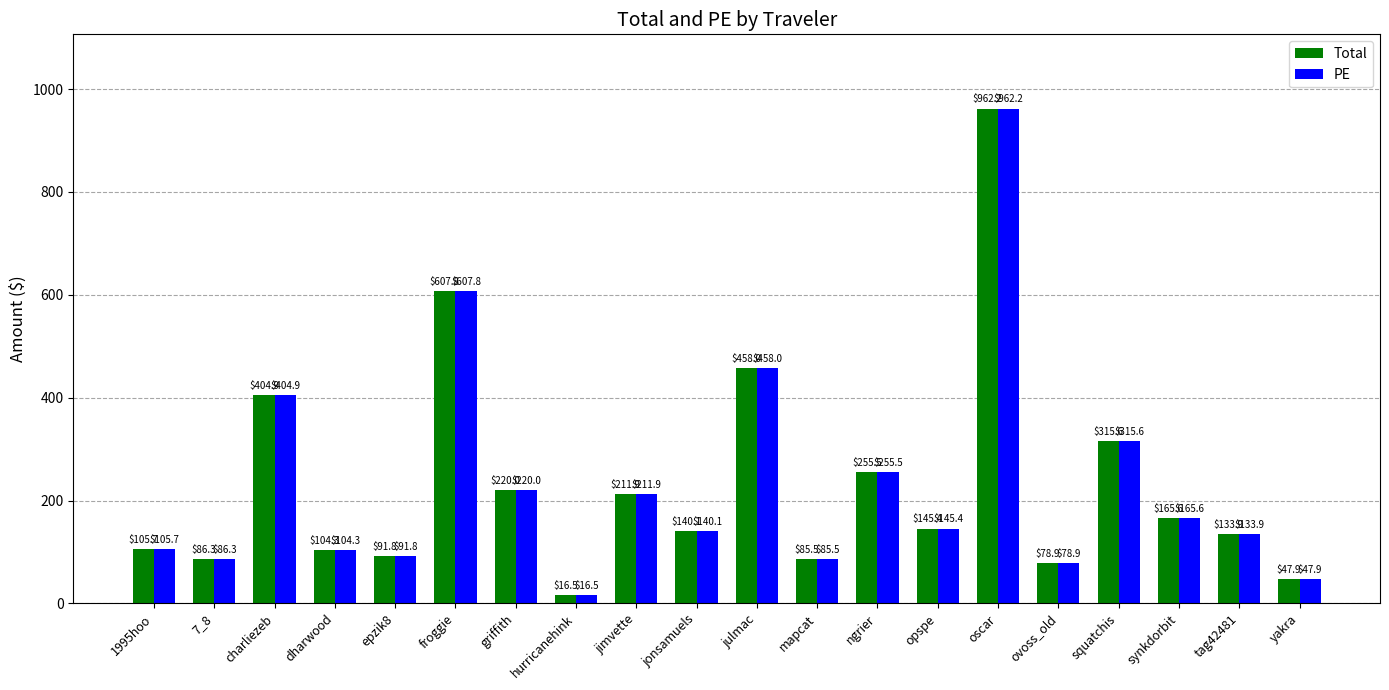

List the labels in order of Total value, smallest first.

hurricanehink, yakra, ovoss_old, mapcat, 7_8, epzik8, dharwood, 1995hoo, tag42481, jonsamuels, opspe, synkdorbit, jimvette, griffith, ngrier, squatchis, charliezeb, julmac, froggie, oscar